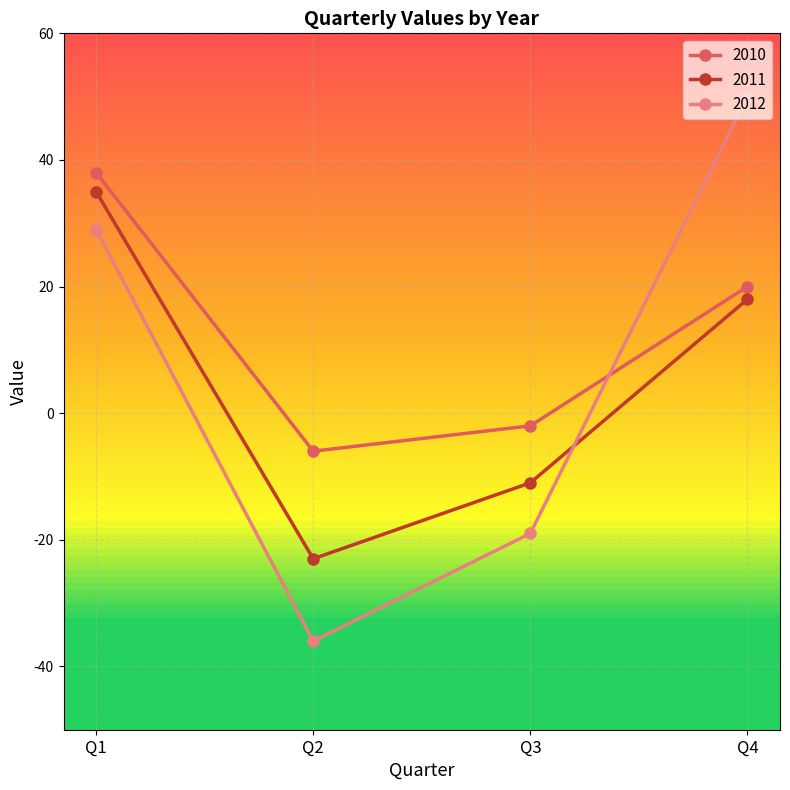

What is the sum of the 2011 values at Q3 and Q4?

7